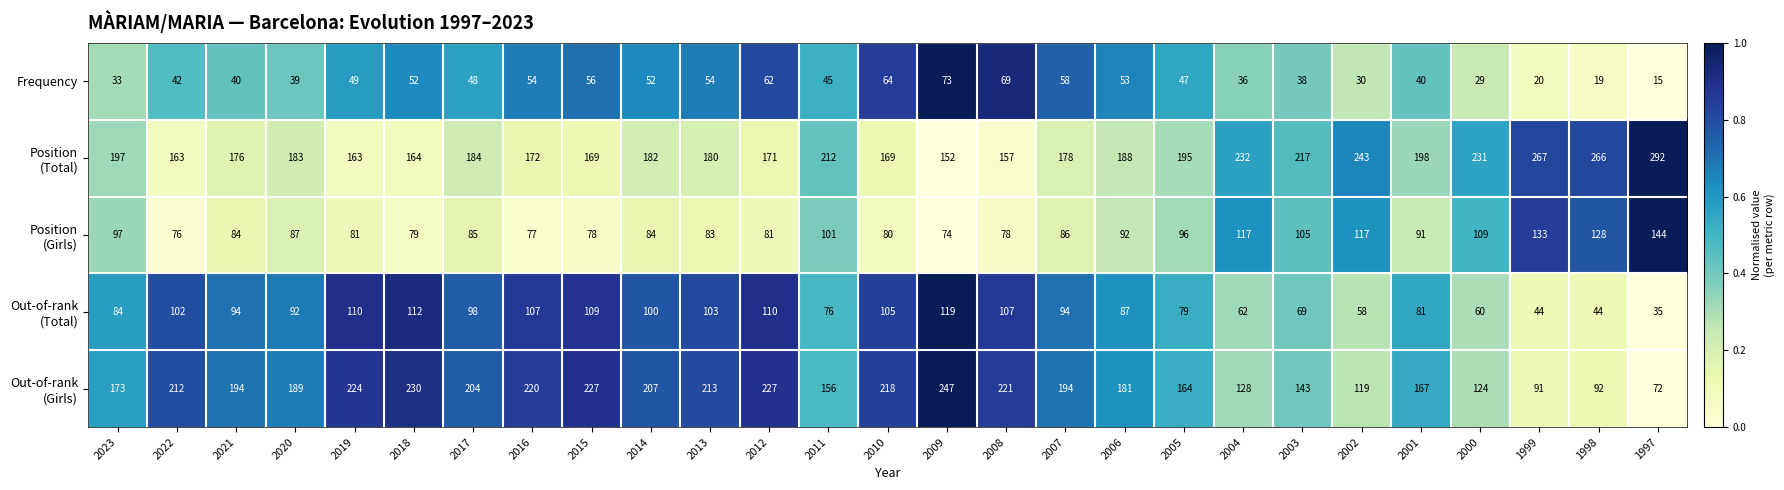

True or false: Frequency has a value of 54 at 2013.

True